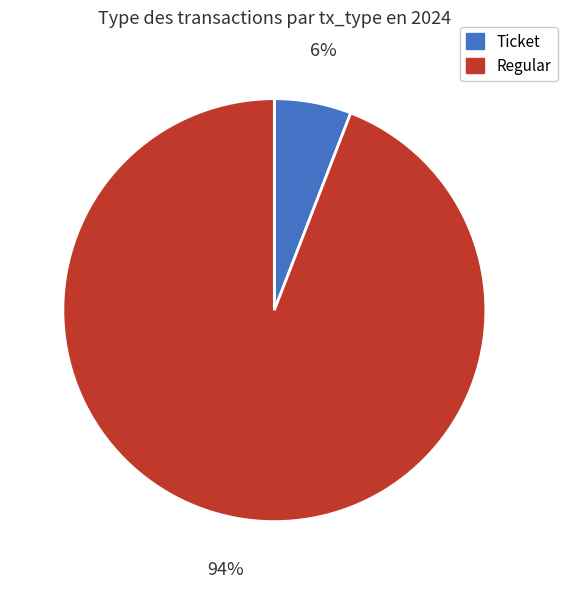

The Ticket slice represents 14% of the pie. True or false?

False